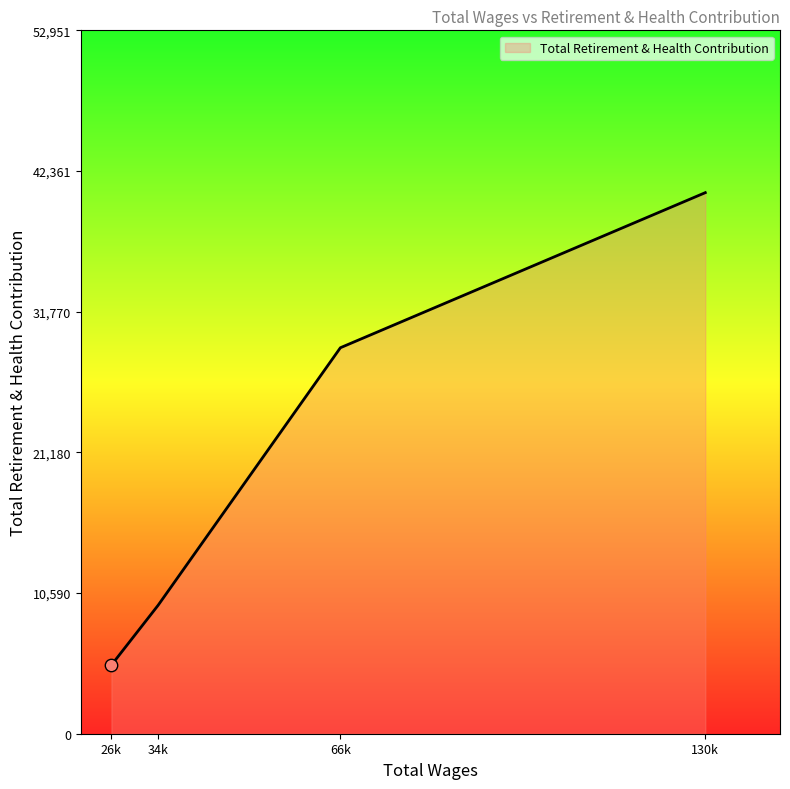

What is the change in value from 26k to 34k?

+4499